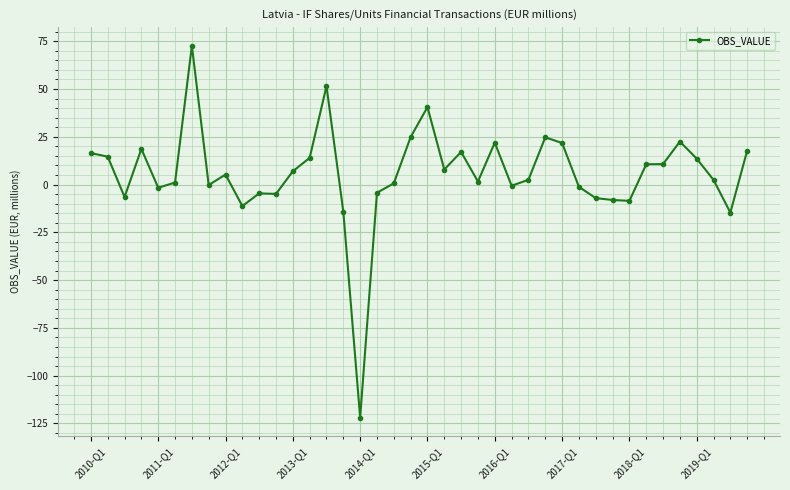

What is the value of the 2nd point from the left?

14.6